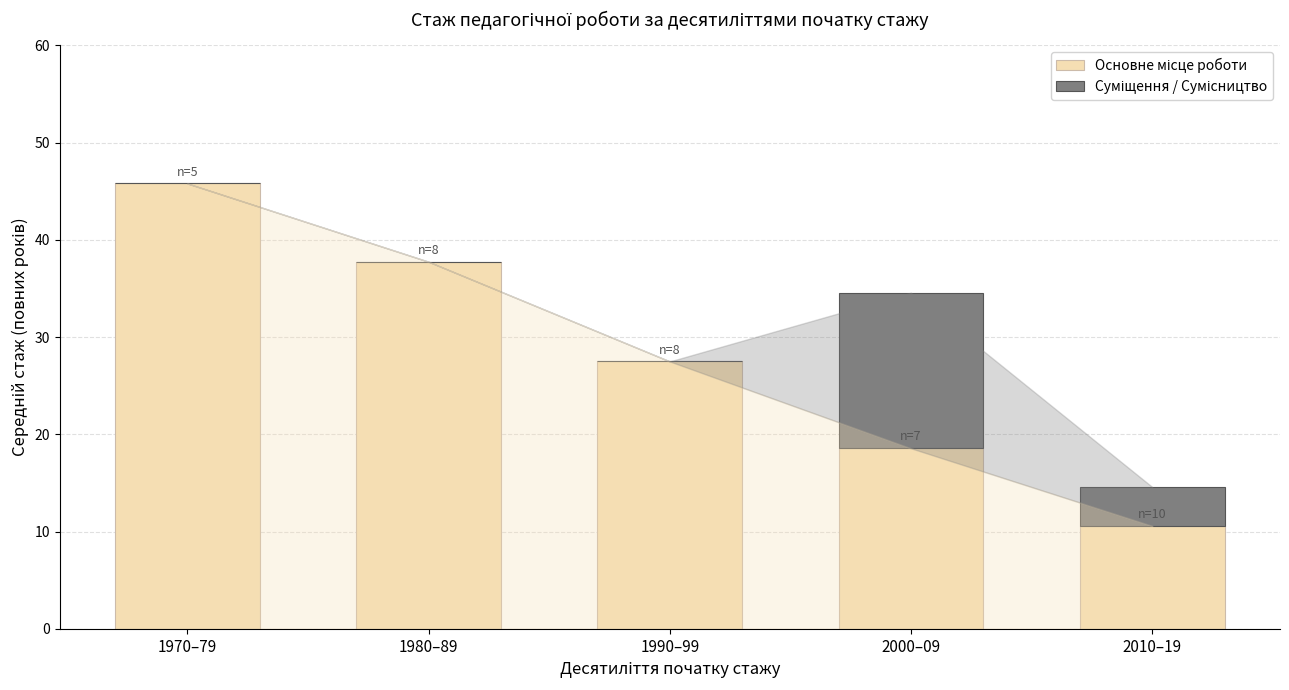

At which category is the sum across all series the highest?

1970–79